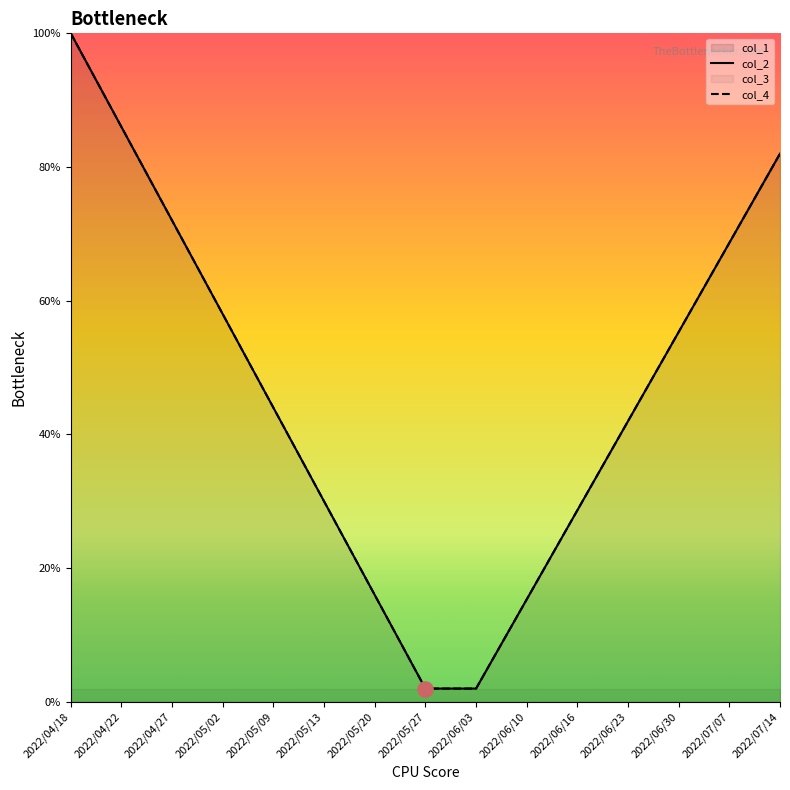

Which series has the widest spread of Y values?

col_2